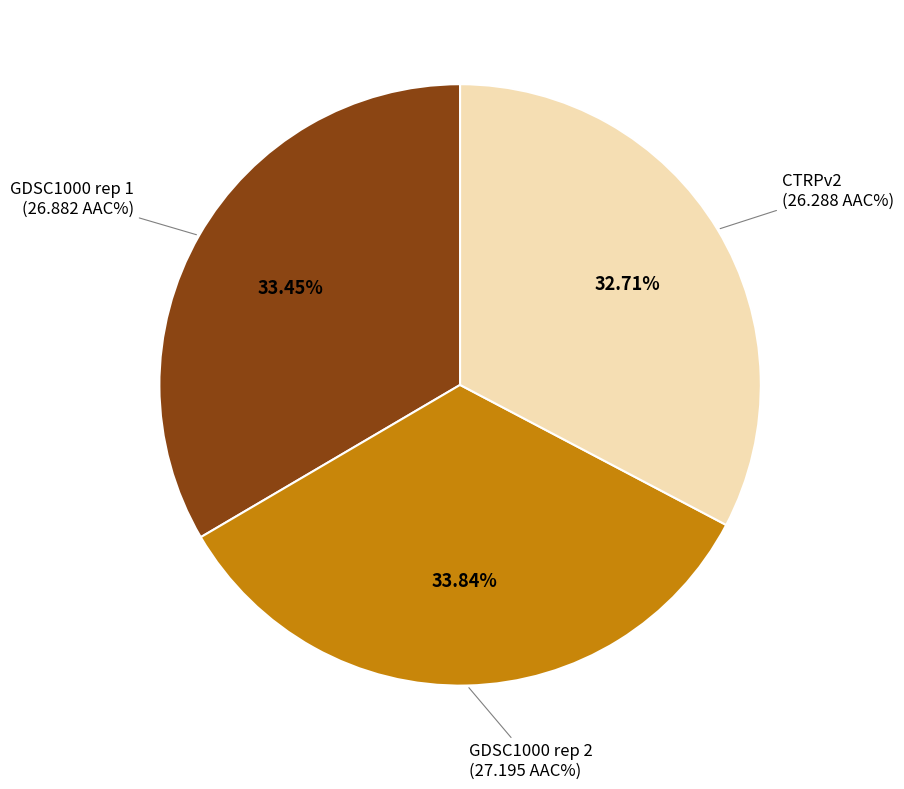

Is there any slice that represents more than half of the pie?

No